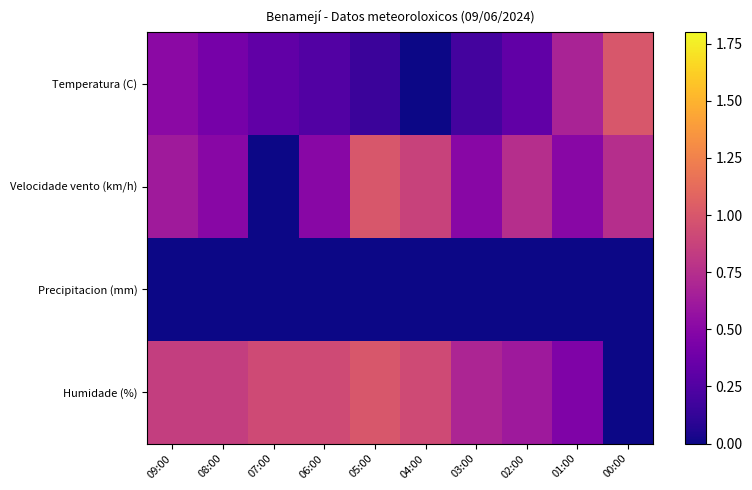

Which series has the largest total across all categories?

Humidade (%)